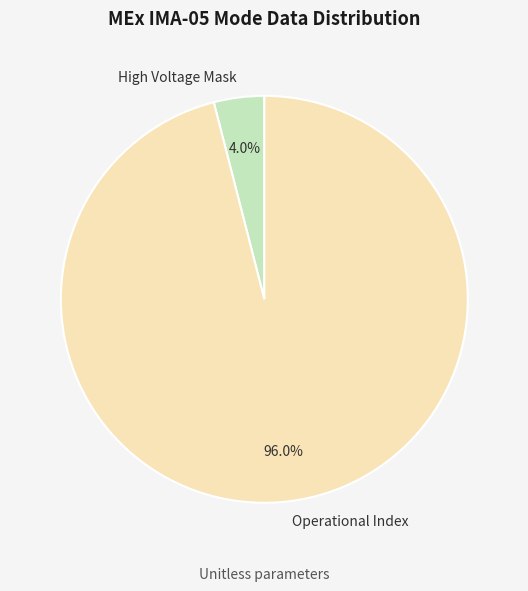

To the nearest percent, what percentage of the pie is High Voltage Mask?

4%